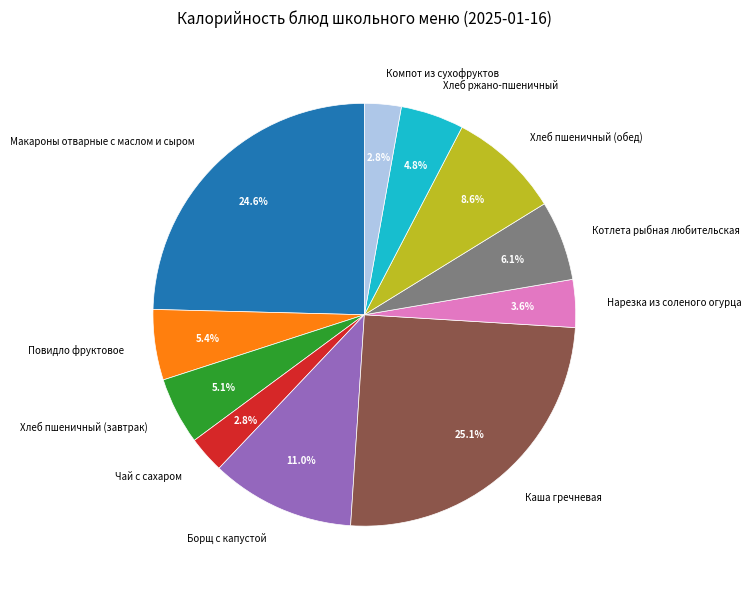

To the nearest percent, what percentage of the pie is Повидло фруктовое?

5%